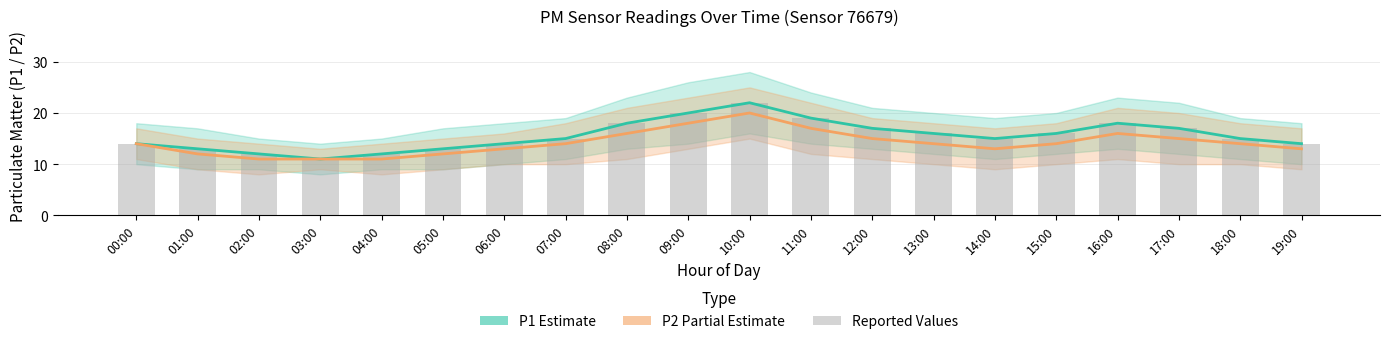

What is the sum of the P2 (Partial Estimate) values at 07:00 and 08:00?

30